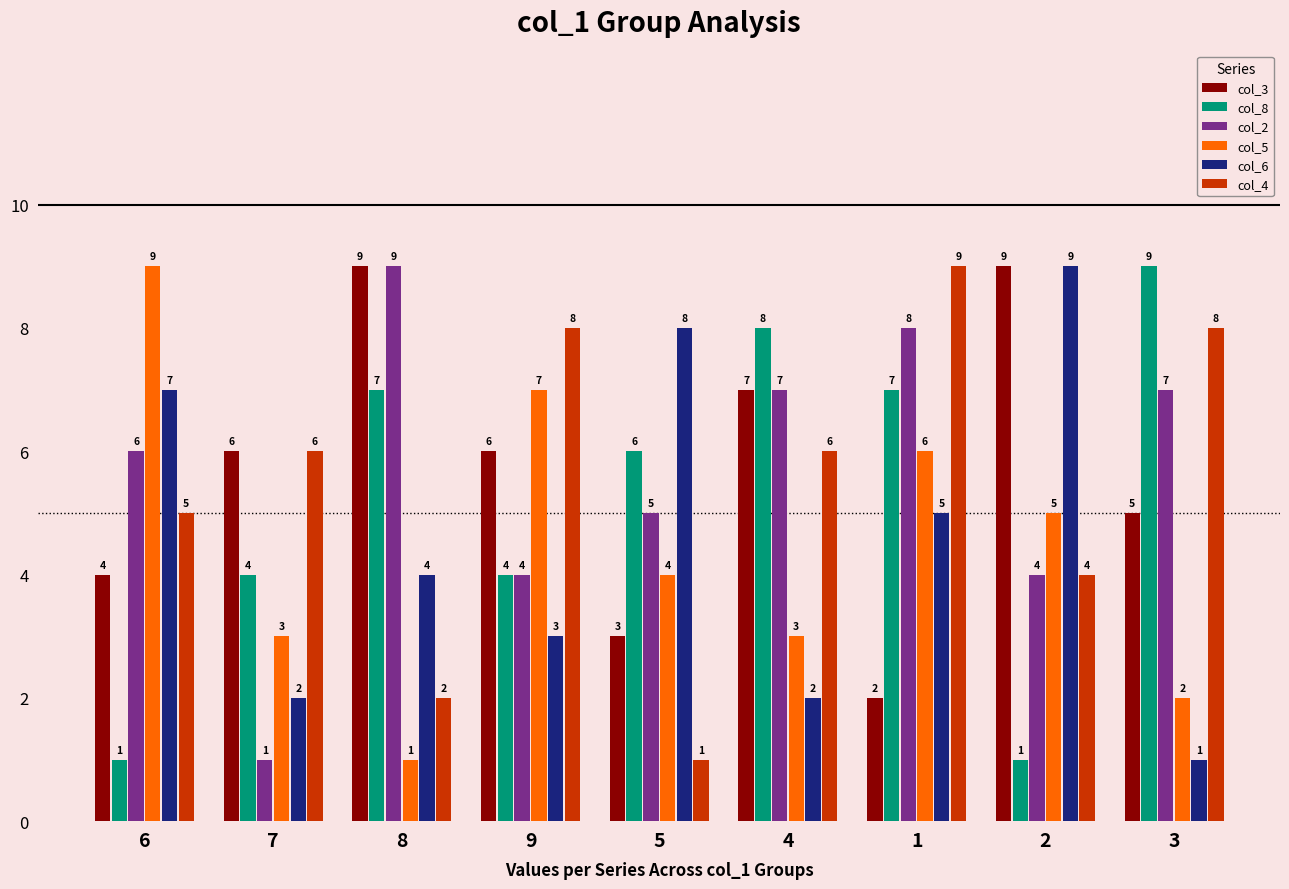

Where is col_2 nearest to the value 5?

5